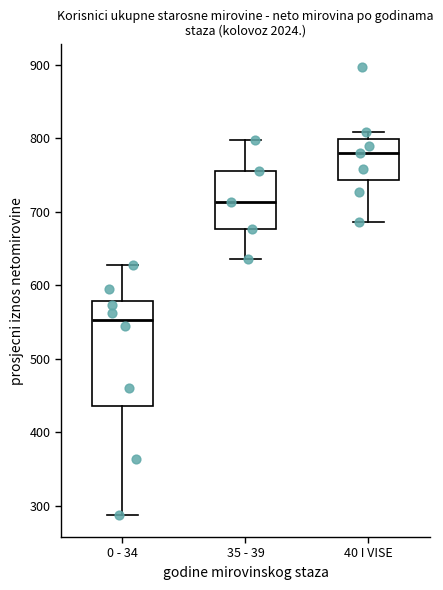

Reading left to right, transcribe this box plot: for each box, give where its median line is, the range the box spans, and where its two whiskers end, as read against the y-axis. The values are not printed on the chart, so give them approximately, as read against the axis.

0 - 34: median 550, box 440 to 580, whiskers 290 to 630
35 - 39: median 710, box 680 to 760, whiskers 640 to 800
40 I VISE: median 780, box 740 to 800, whiskers 690 to 810